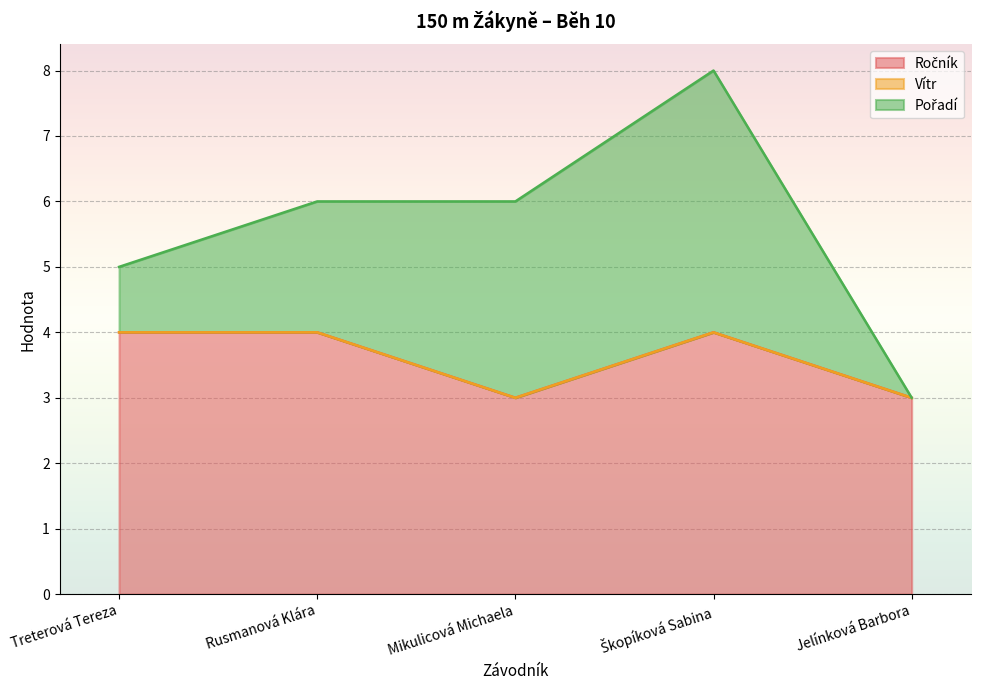

How many lines are shown in the chart?

3